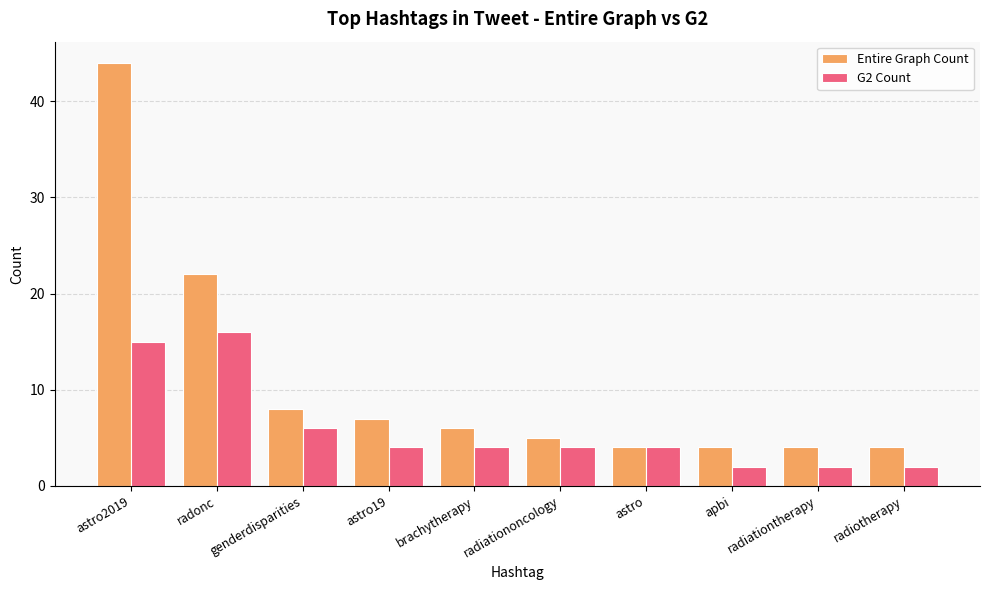

Reading left to right, what are all the values shown in this chart?

Entire Graph Count: 44	22	8	7	6	5	4	4	4	4
G2 Count: 15	16	6	4	4	4	4	2	2	2